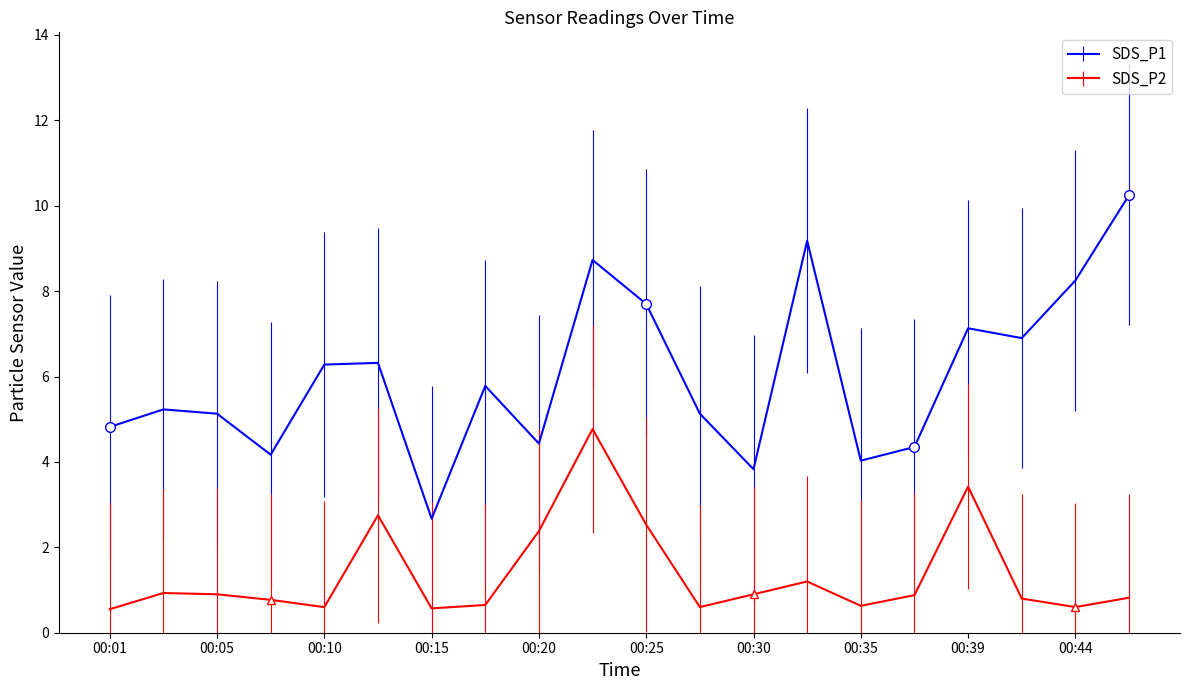

How many categories are shown in the chart?

20